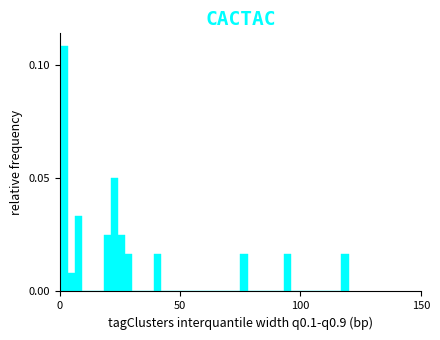

Read against the x-axis, roughly where is the centre of the tallest bar?

0